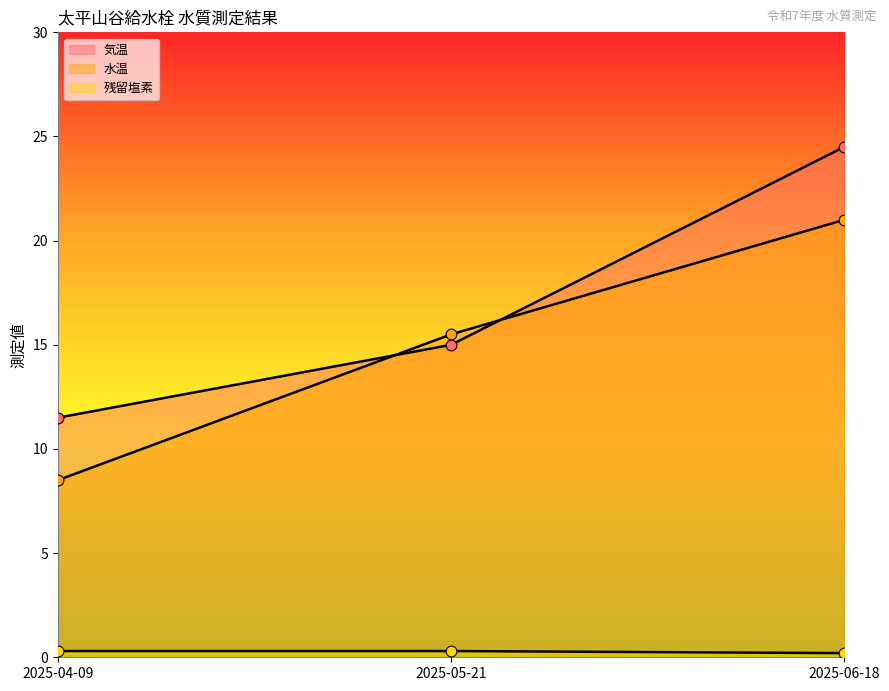

Which series reaches the maximum Y coordinate?

気温